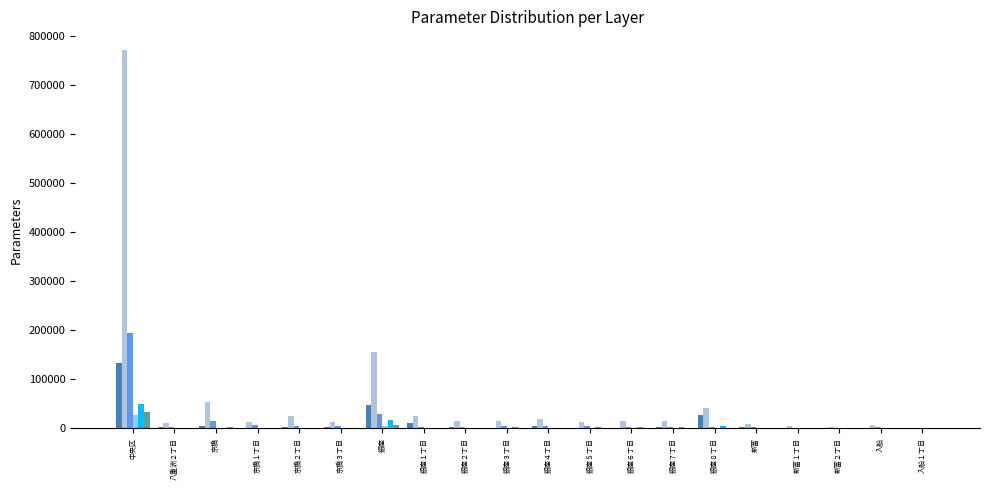

At which category is the sum across all series the highest?

中央区